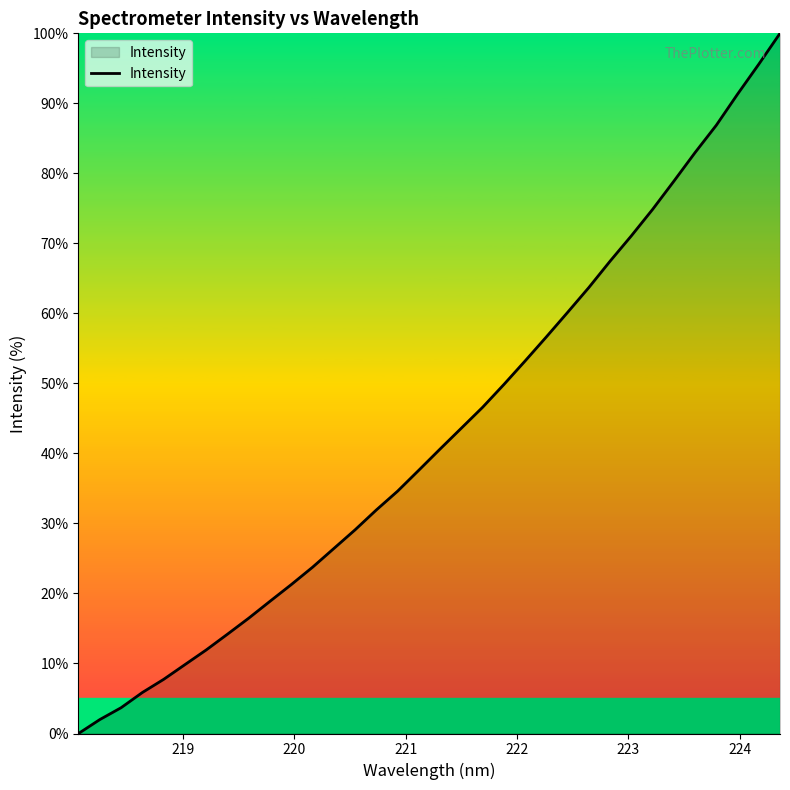

Does the chart have visible grid lines?

No